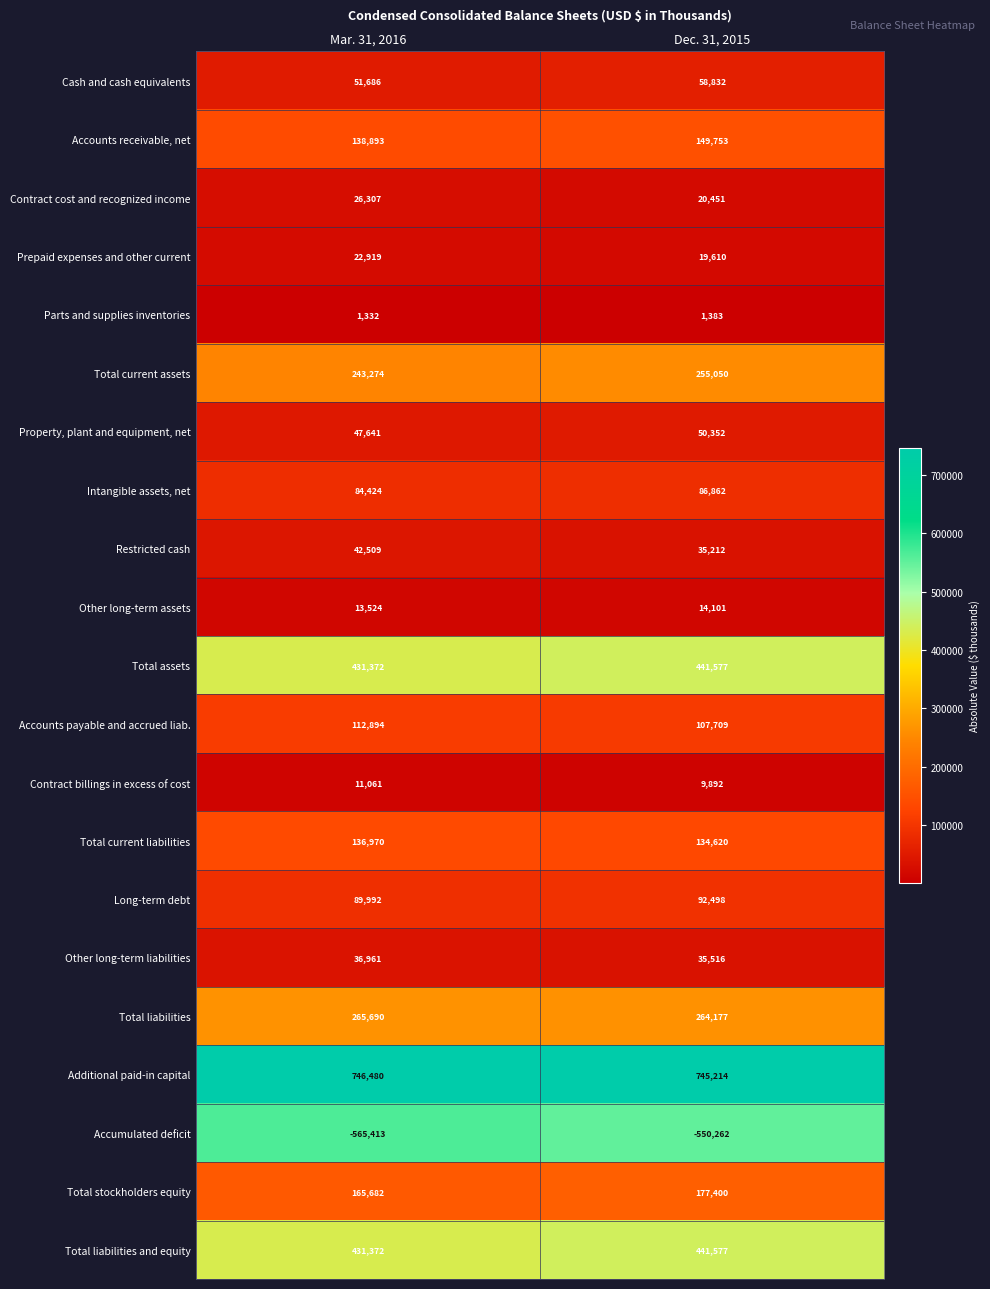

What is the spread (max minus min) of values at Dec. 31, 2015?

1295476